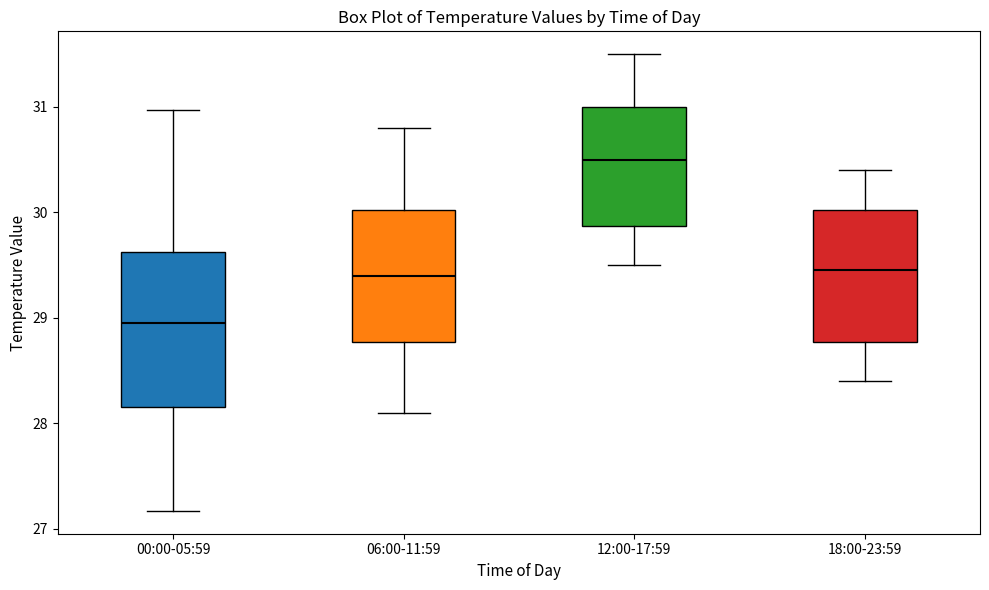

Comparing the boxes themselves (not the whiskers), which one is the tallest?

00:00-05:59